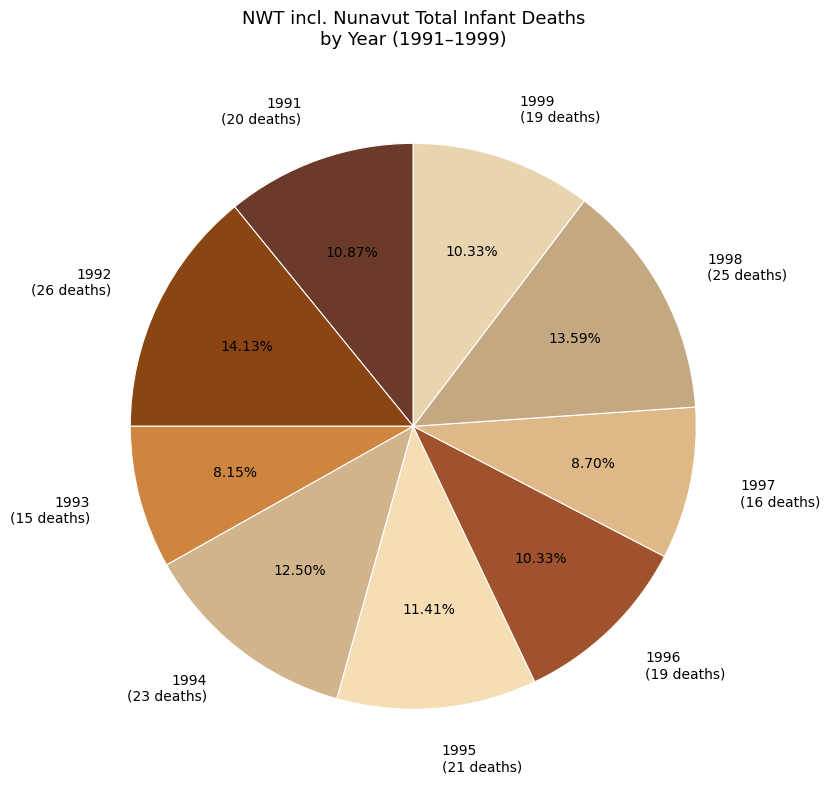

Which has a higher value, 1998 (25 deaths) or 1996 (19 deaths)?

1998 (25 deaths)